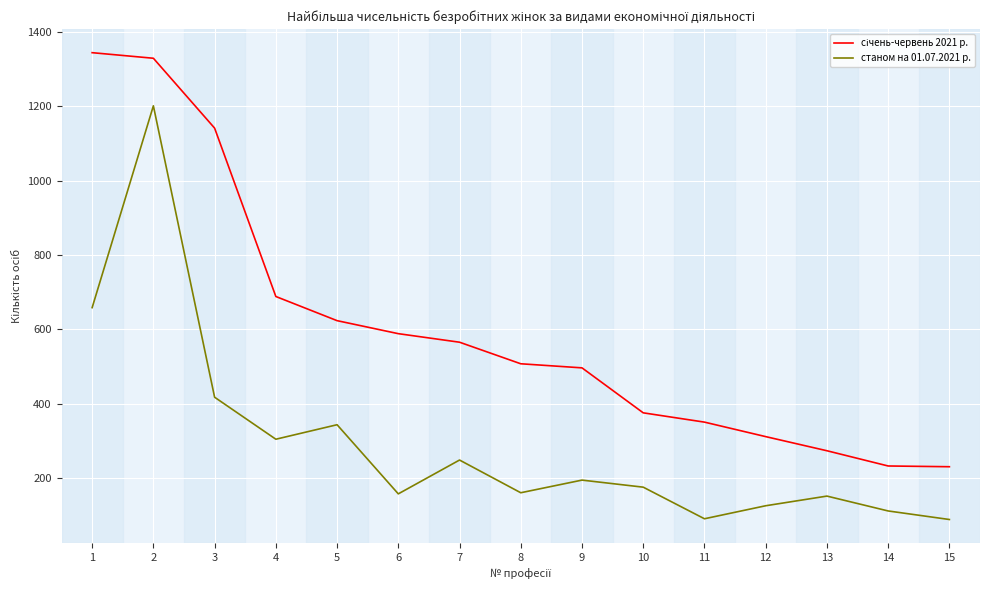

What is the spread (max minus min) of values at 2?

128